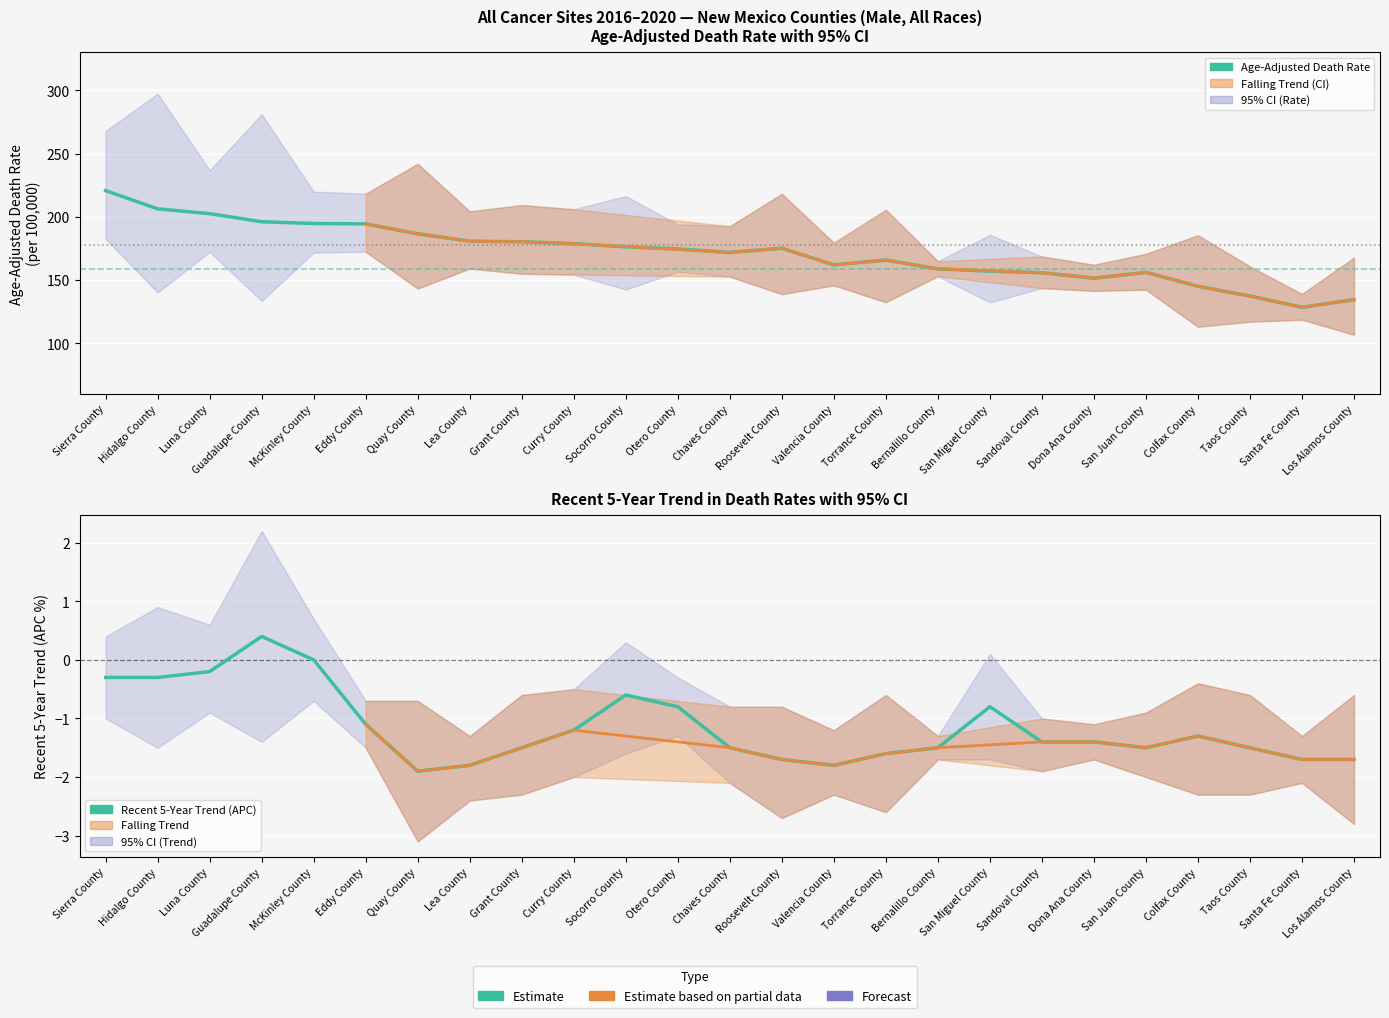

What is the highest value of the Age-Adjusted Death Rate series?

220.8